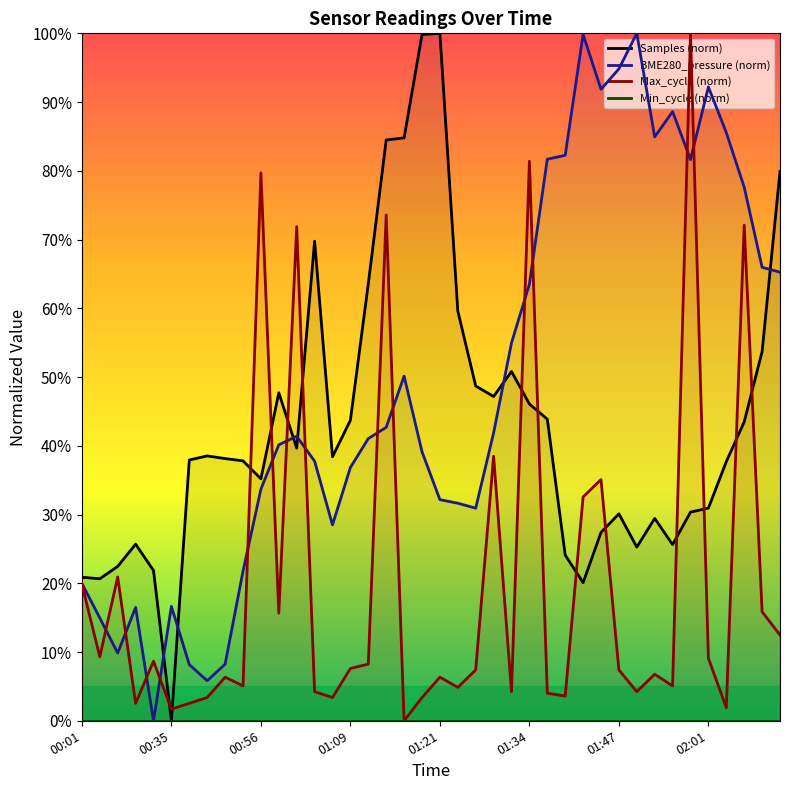

The Min_cycle (norm) series shows 0.0 at 01:09. True or false?

True